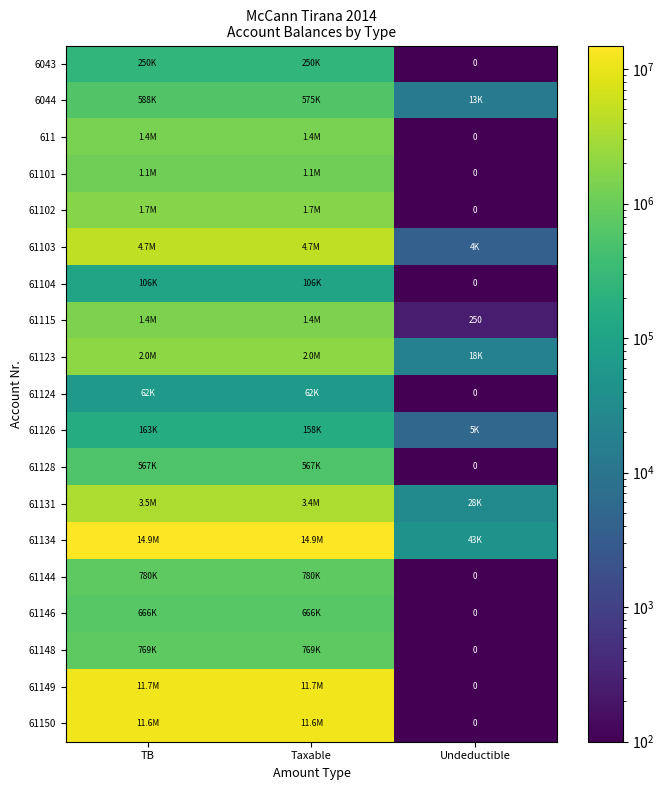

Which series has the largest total across all categories?

61134